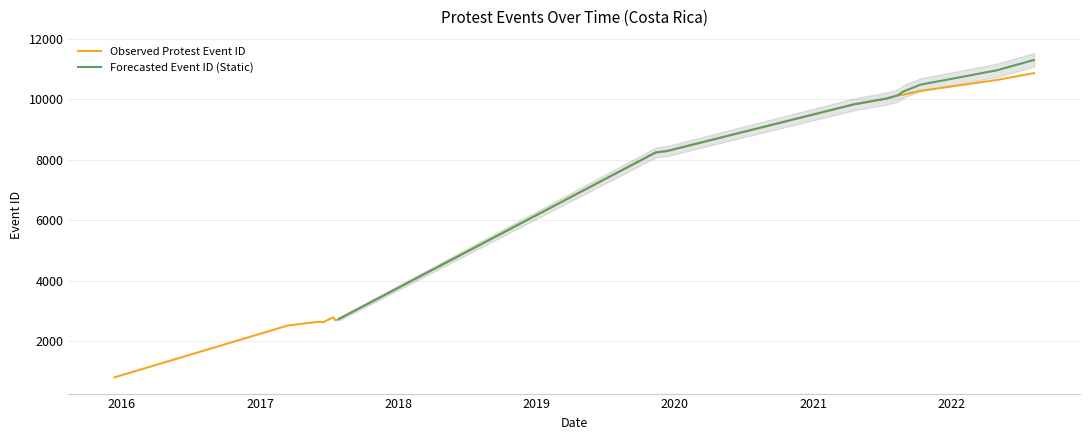

What is the minimum value for Forecasted Event ID (Static)?

2735.0